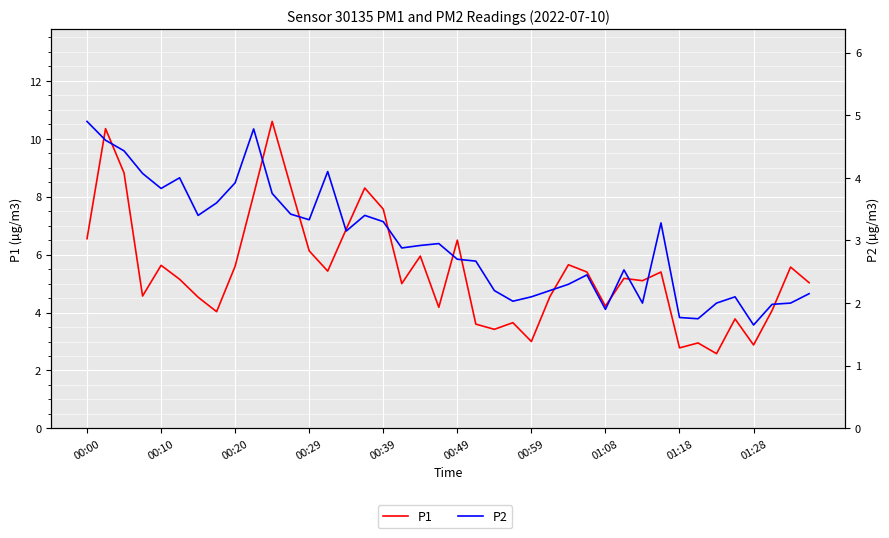

What is the difference between the maximum and minimum values in the P2 series?

3.3